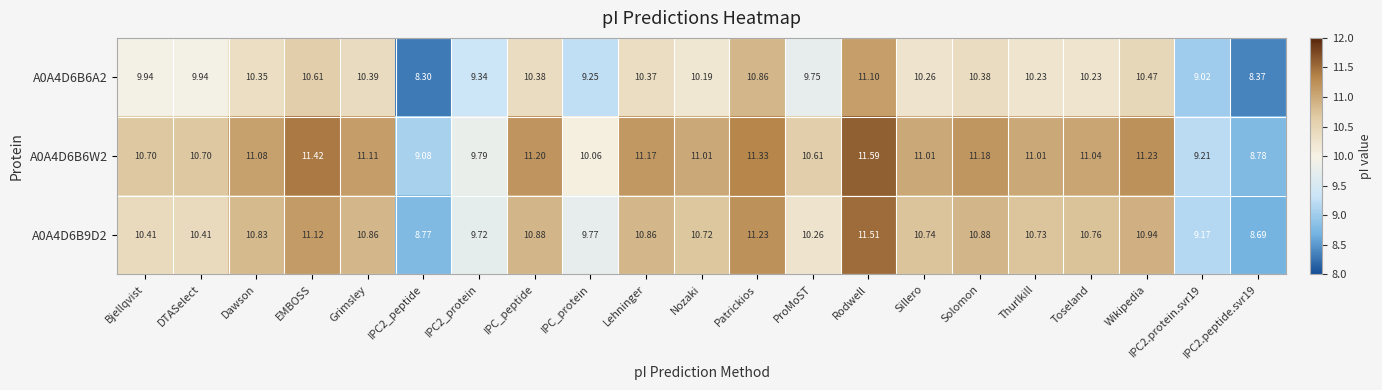

At which category does the chart reach its peak across all series?

Rodwell